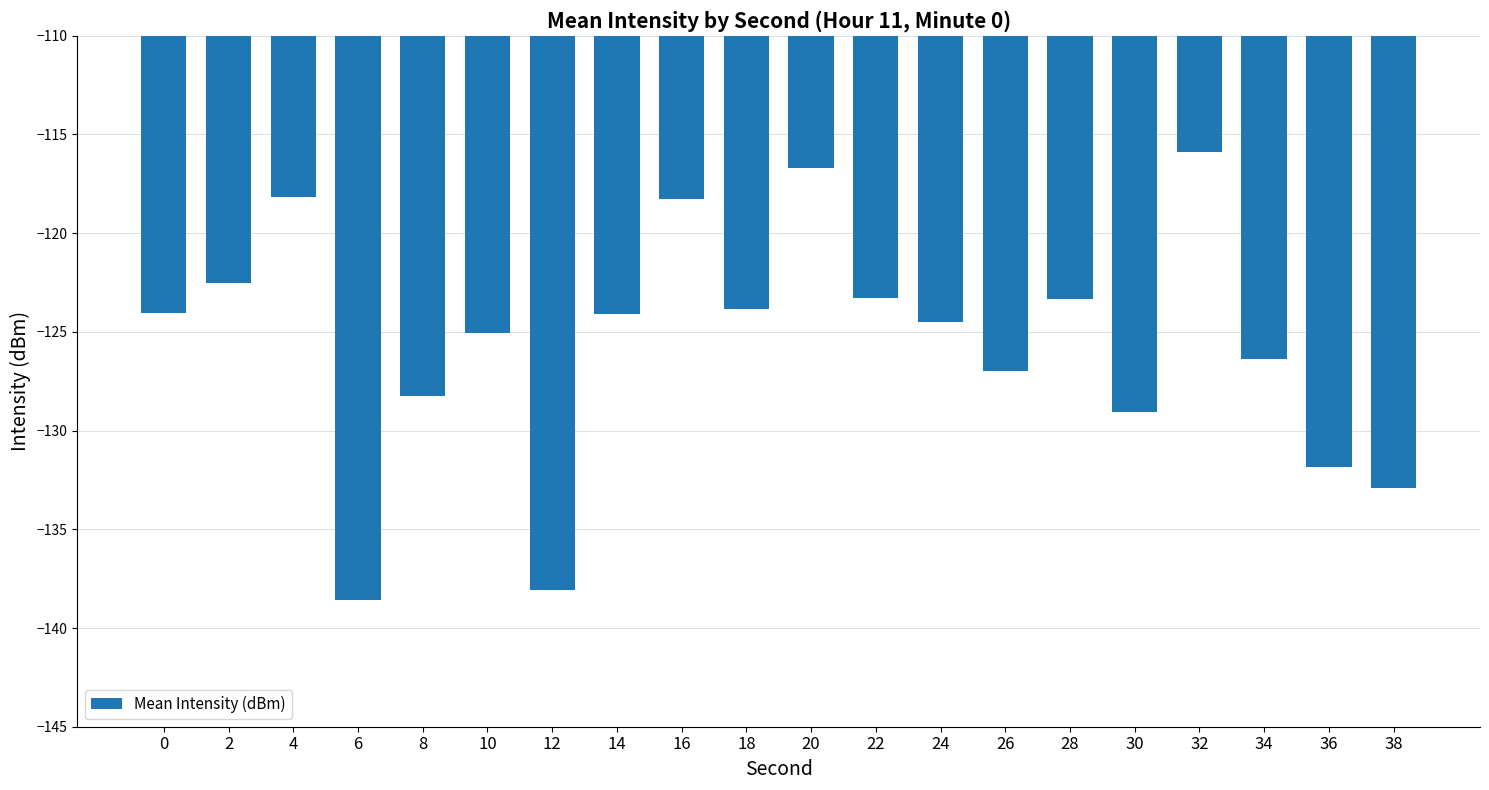

What is the approximate value at 34?

-126.4